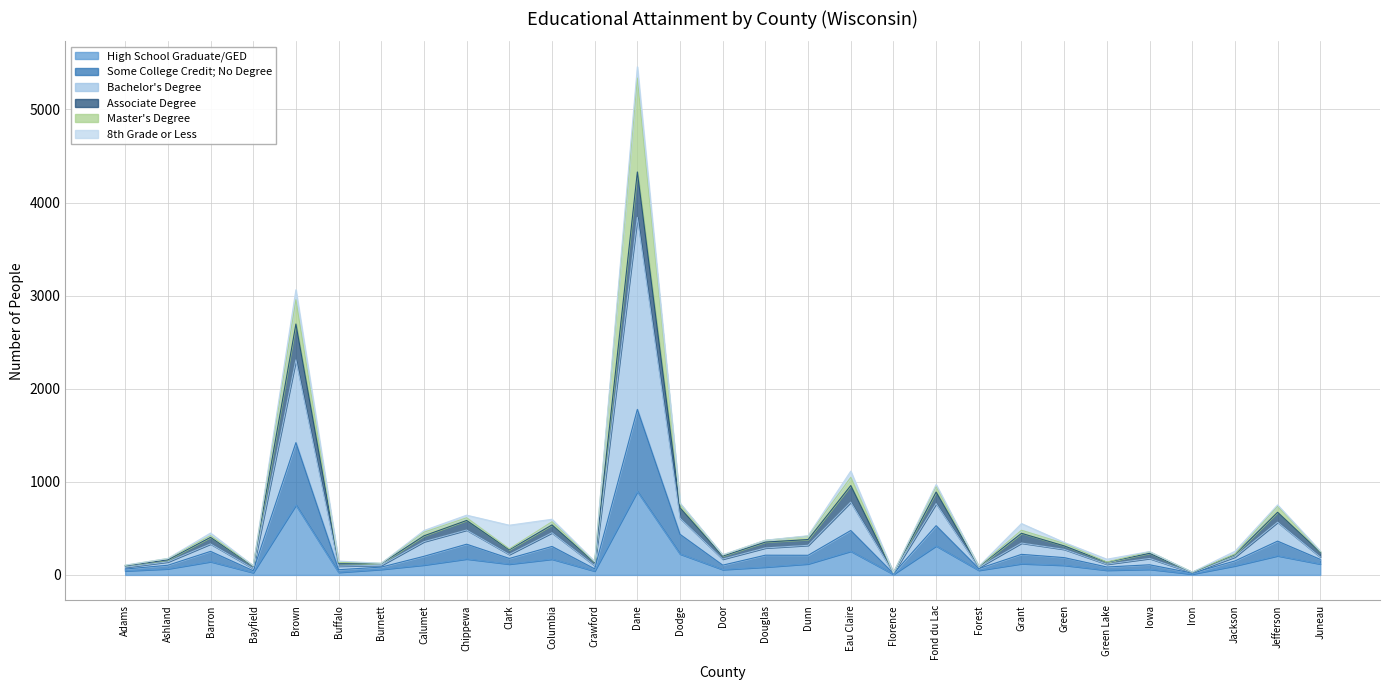

In Associate Degree, how many points are lower than both neighbors (excluding endpoints)?

9